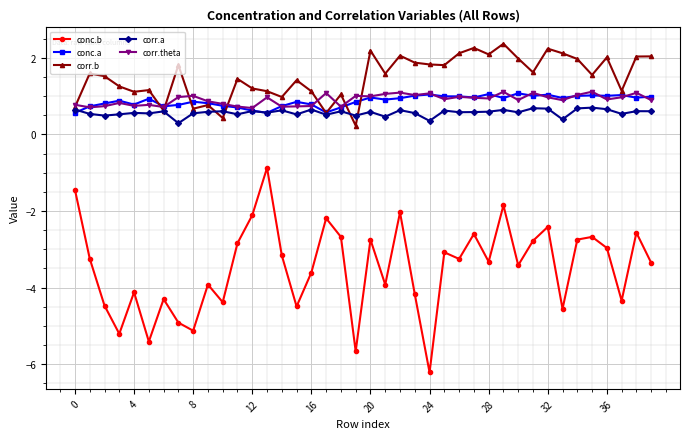

How many categories are shown in the chart?

40